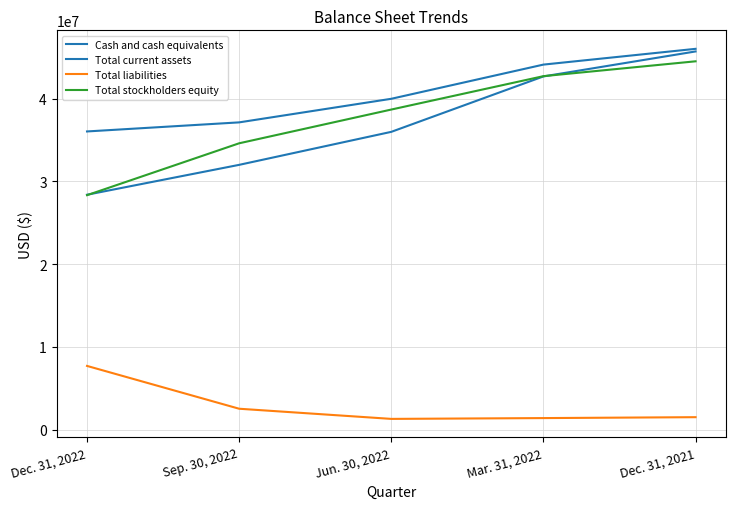

What is the minimum value shown in the chart?

1299385